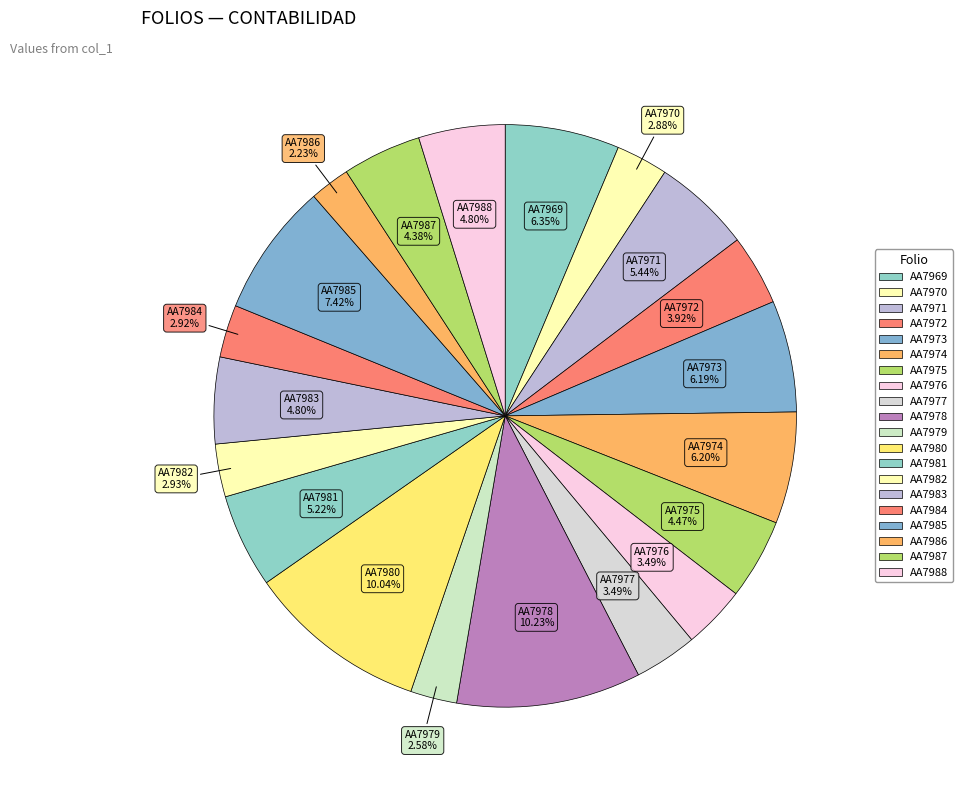

To the nearest percent, what is the difference between the largest and smallest slice percentages?

8%